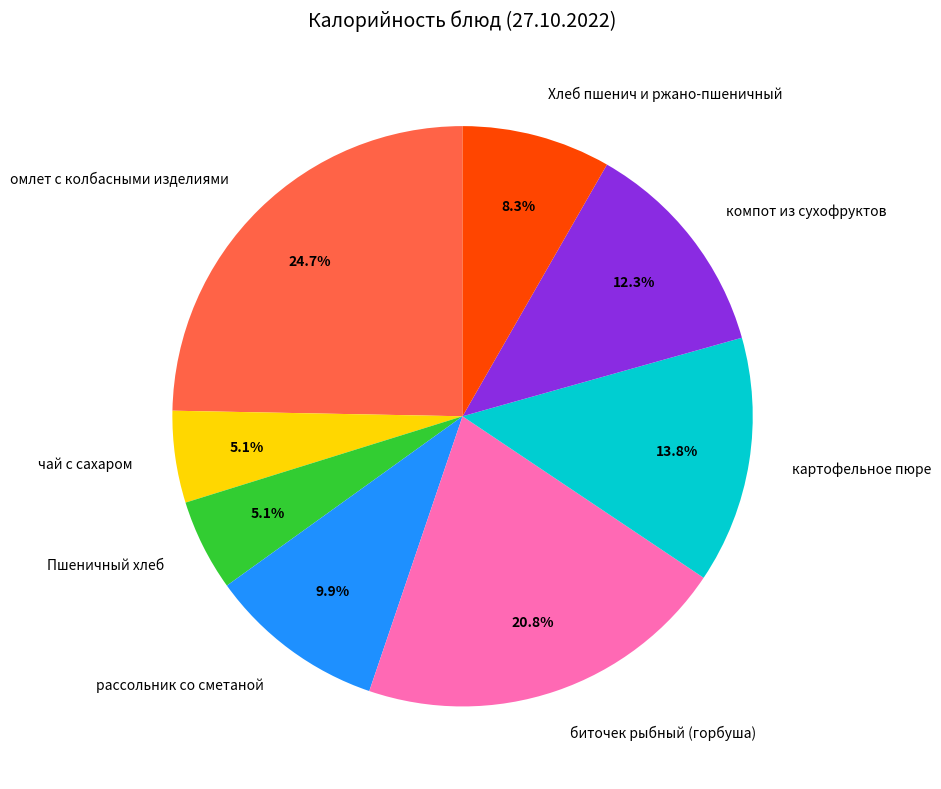

To the nearest percent, what is the difference between the Хлеб пшенич и ржано-пшеничный and чай с сахаром slice percentages?

3%